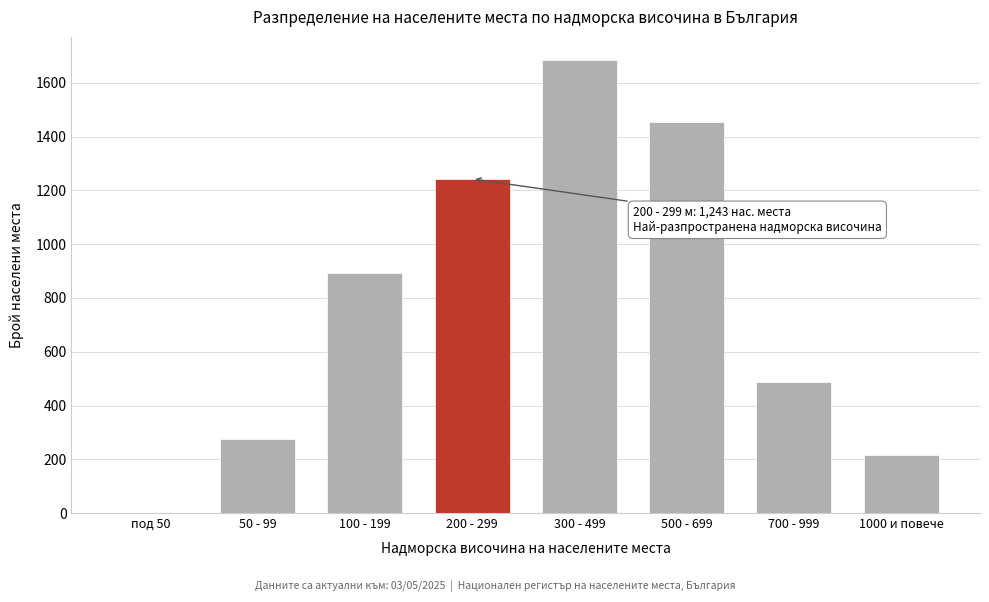

Reading left to right, transcribe all the data shown in this chart.

под 50=0	50 - 99=276	100 - 199=892	200 - 299=1243	300 - 499=1687	500 - 699=1456	700 - 999=489	1000 и повече=216